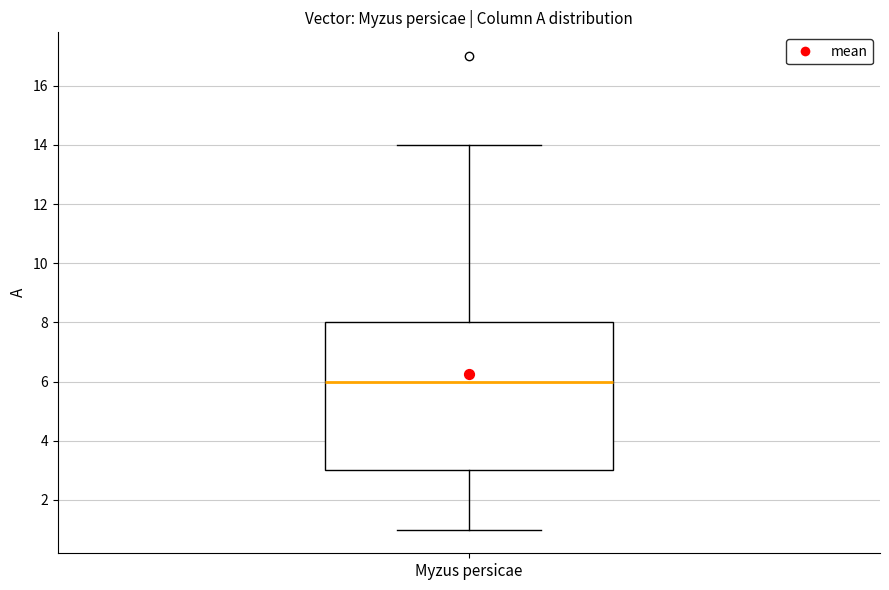

Where is the upper edge of the box for Myzus persicae on the y-axis? The values are not printed on the chart, so give them approximately, as read against the axis.

8